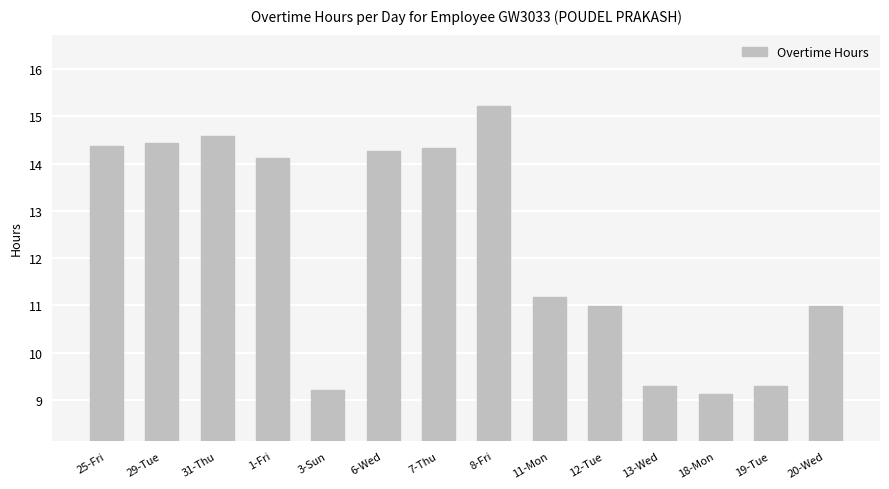

Does the chart contain stacked bars?

No